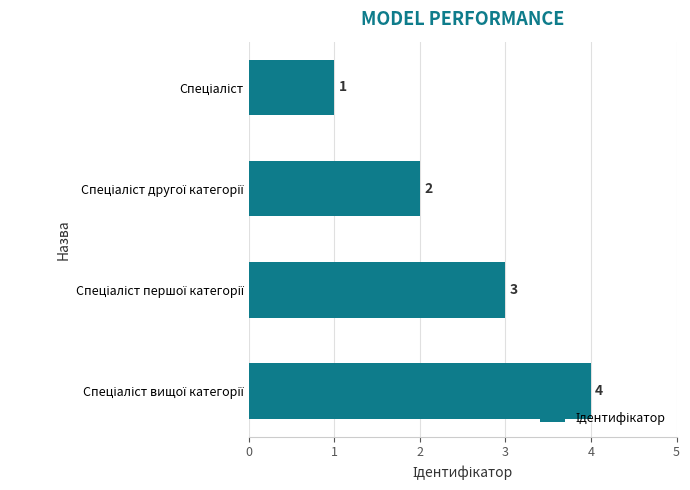

Does the chart contain any negative values?

No